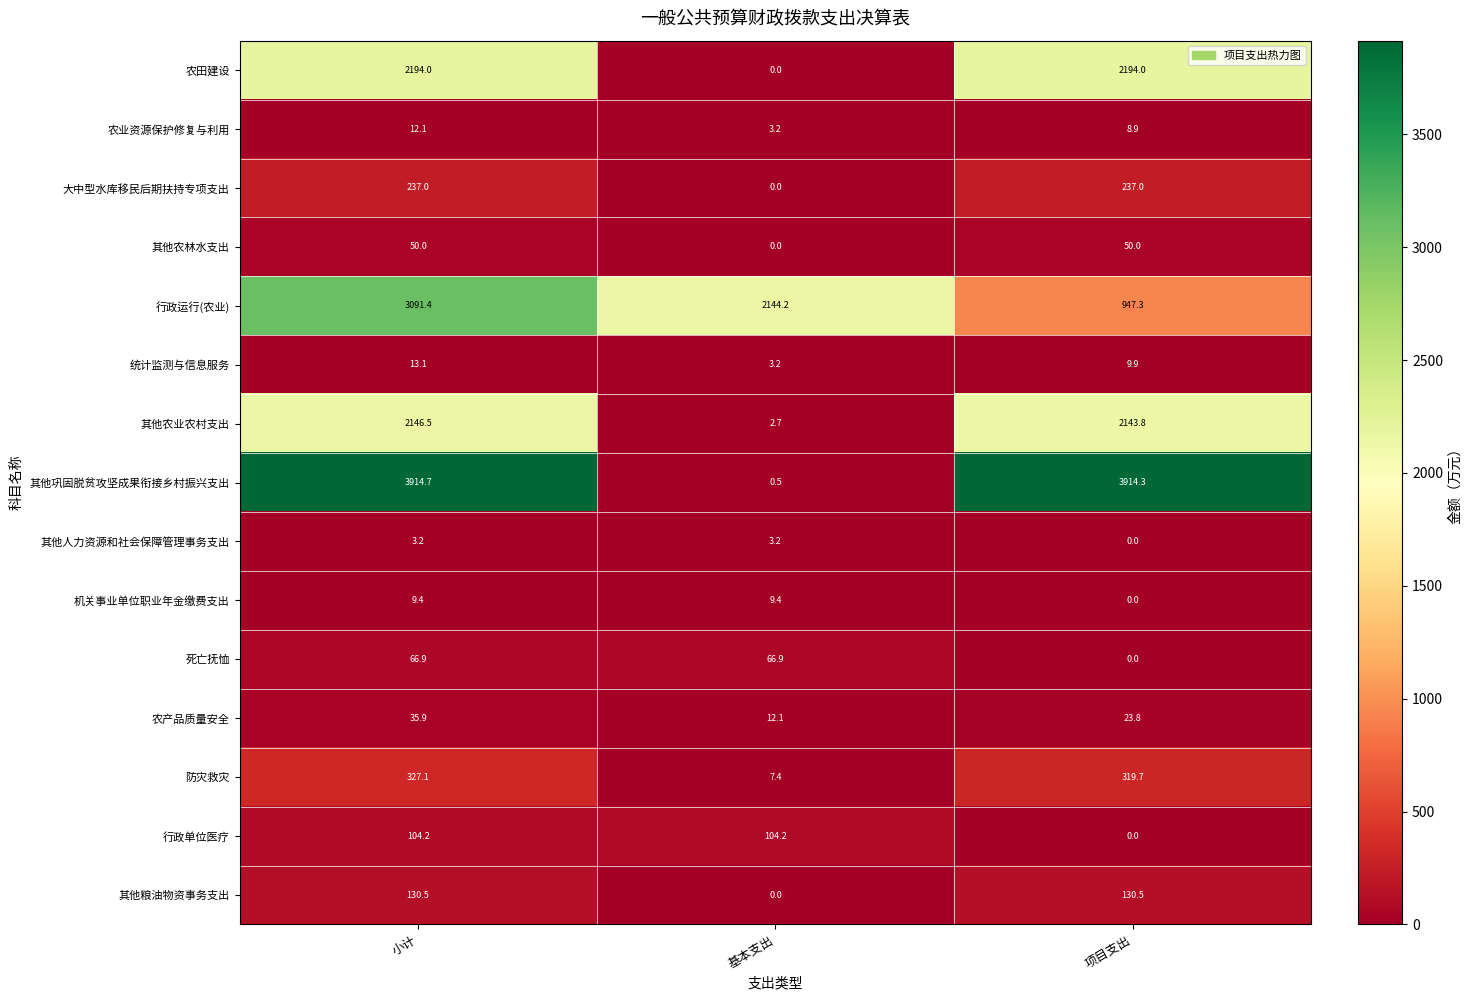

At which label does 其他人力资源和社会保障管理事务支出 first exceed 3?

小计